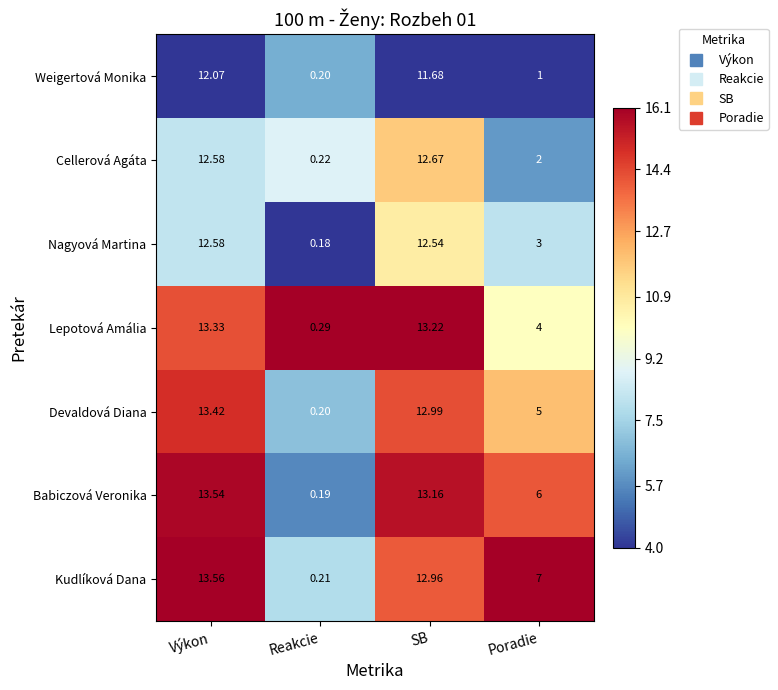

Rank the series at SB from highest to lowest value.

Lepotová Amália, Babiczová Veronika, Devaldová Diana, Kudlíková Dana, Cellerová Agáta, Nagyová Martina, Weigertová Monika